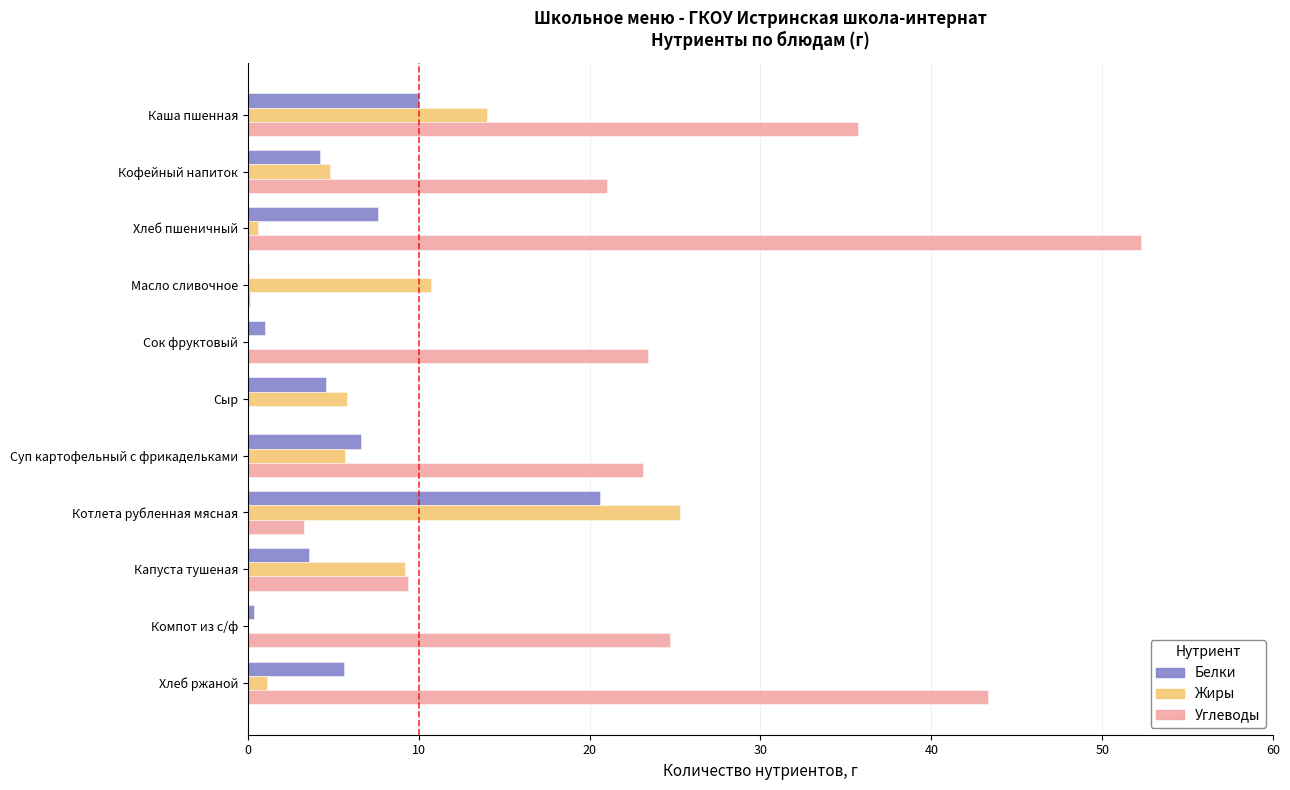

Read the Белки value at Капуста тушеная.

3.6